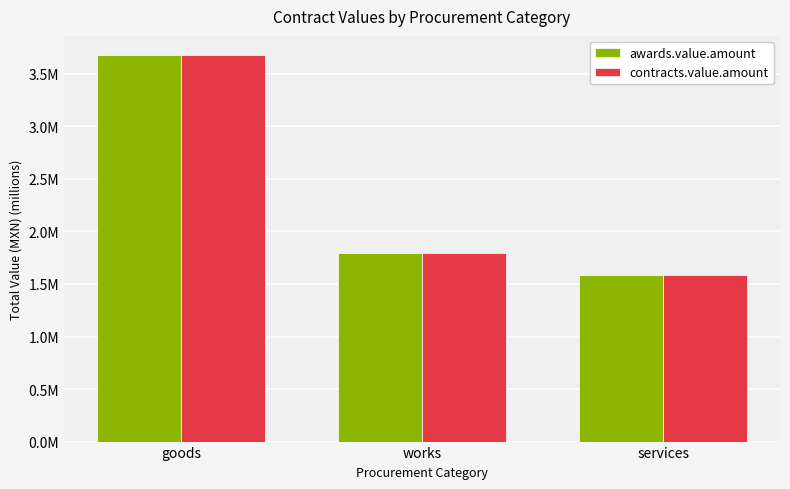

Does the chart contain stacked bars?

No